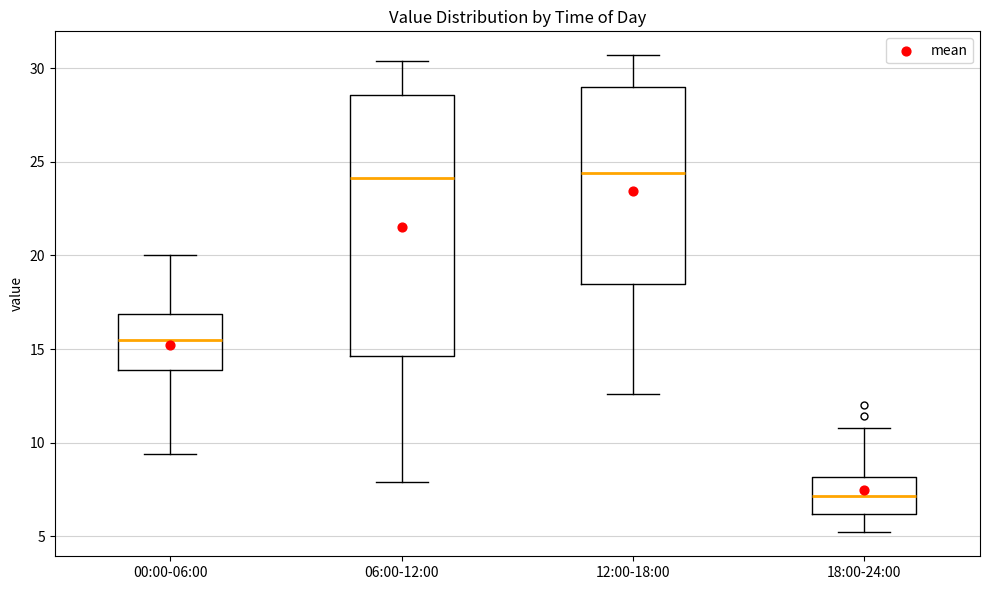

Reading left to right, transcribe this box plot: for each box, give where its median line is, the range the box spans, and where its two whiskers end, as read against the y-axis. The values are not printed on the chart, so give them approximately, as read against the axis.

00:00-06:00: median 15.5, box 14.0 to 17.0, whiskers 9.5 to 20.0
06:00-12:00: median 24.0, box 14.5 to 28.5, whiskers 8.0 to 30.5
12:00-18:00: median 24.5, box 18.5 to 29.0, whiskers 12.5 to 30.5
18:00-24:00: median 7.0, box 6.0 to 8.0, whiskers 5.0 to 11.0